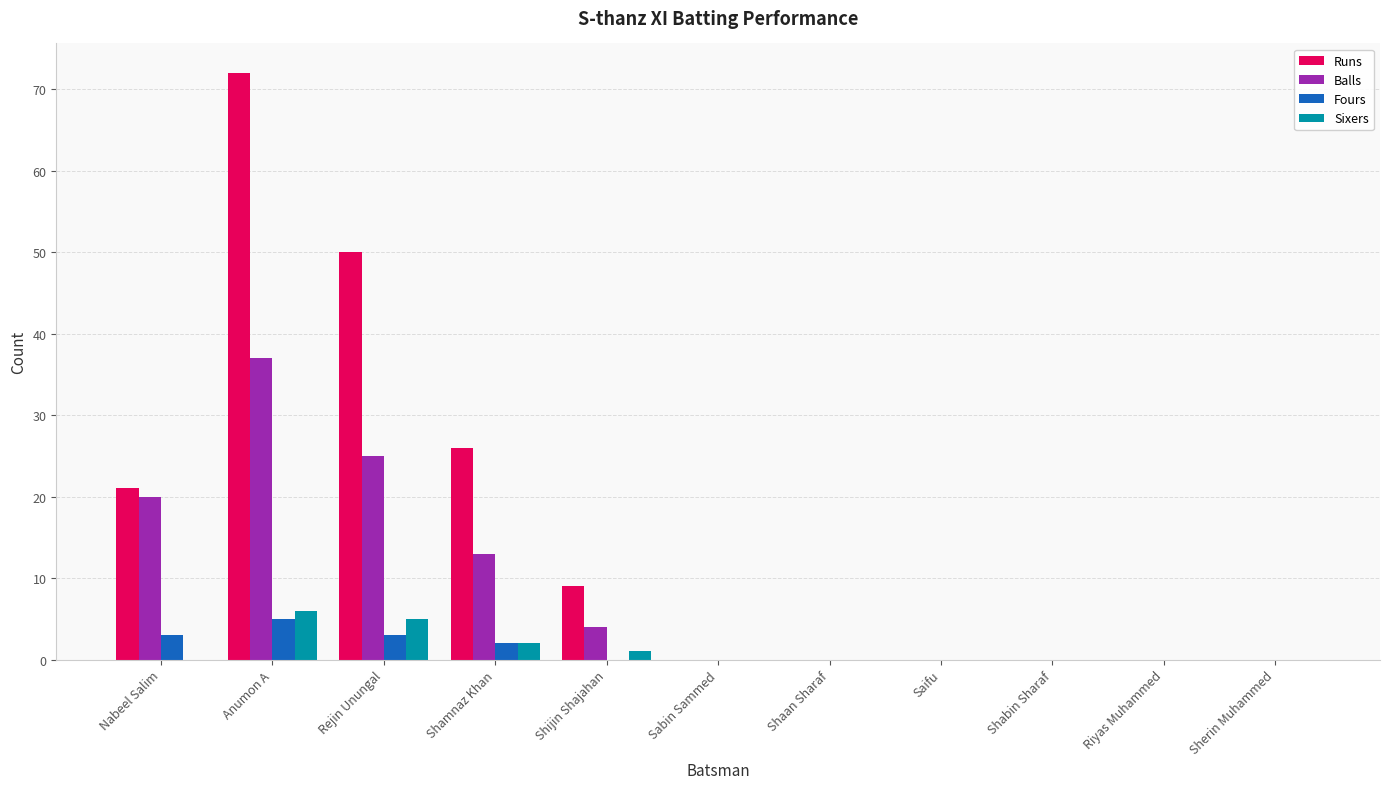

The Balls series shows 0 at Shabin Sharaf. True or false?

True